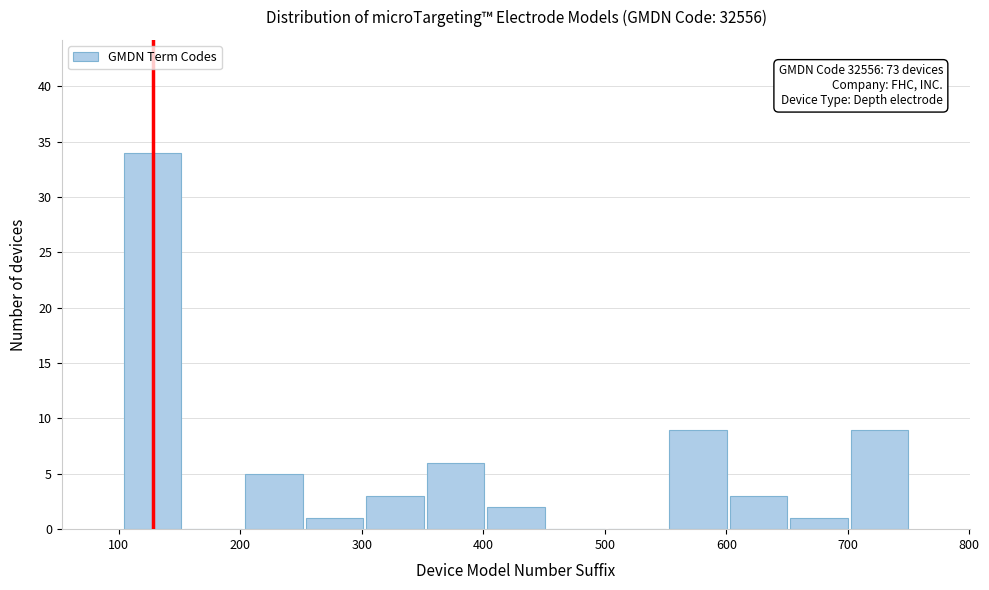

Which range on the x-axis has the tallest bar?

100 to 150